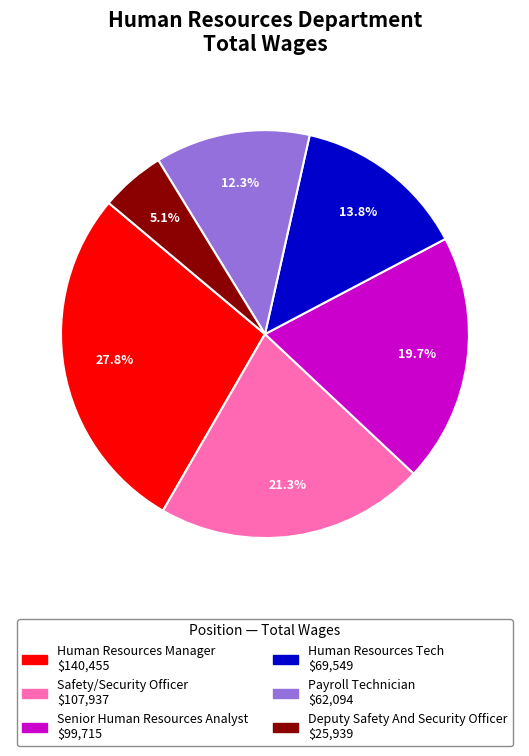

Which has a higher value, Deputy Safety And Security Officer or Human Resources Tech?

Human Resources Tech